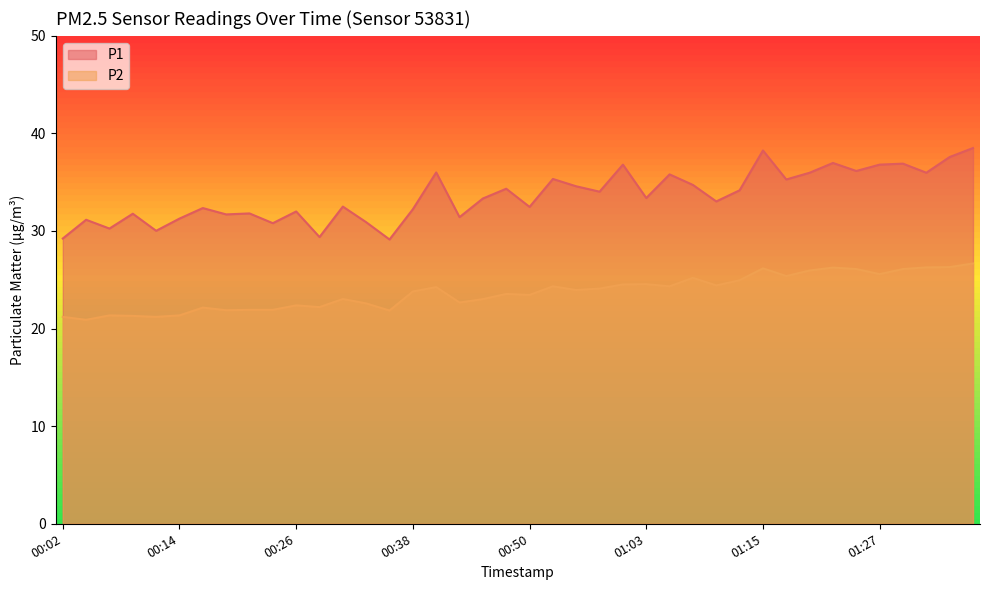

List the series in order of their overall mean, highest first.

P1, P2